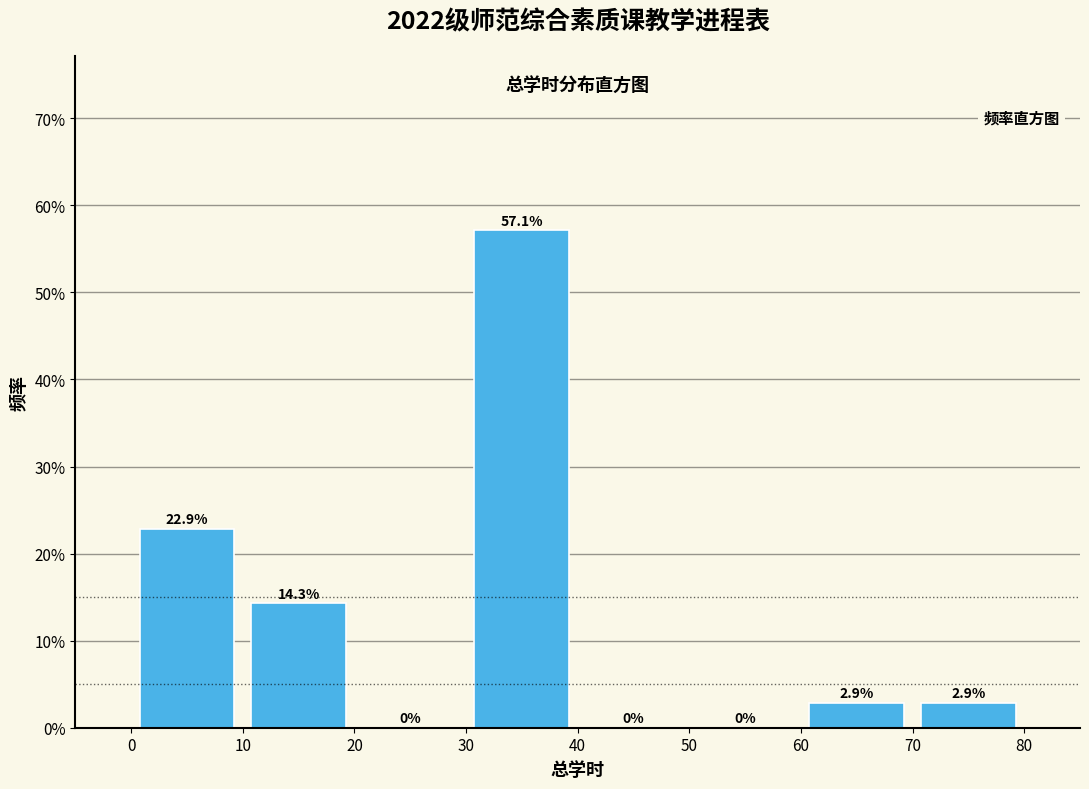

Which range on the x-axis has the tallest bar?

30 to 40